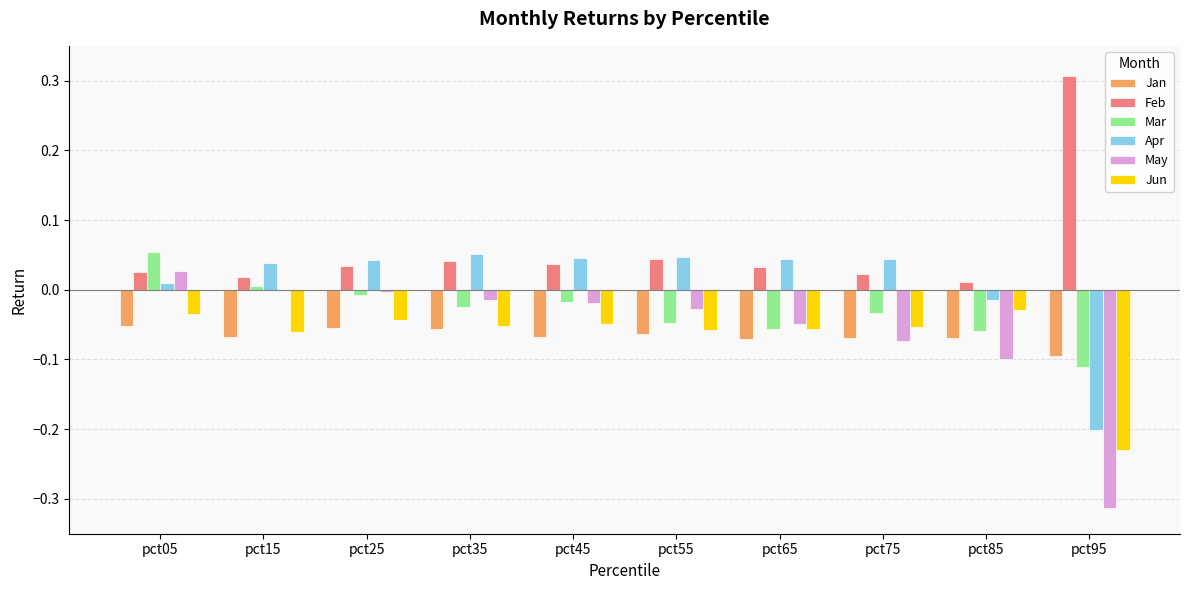

Is the value of Apr at pct55 greater than the value of Mar at pct85?

Yes